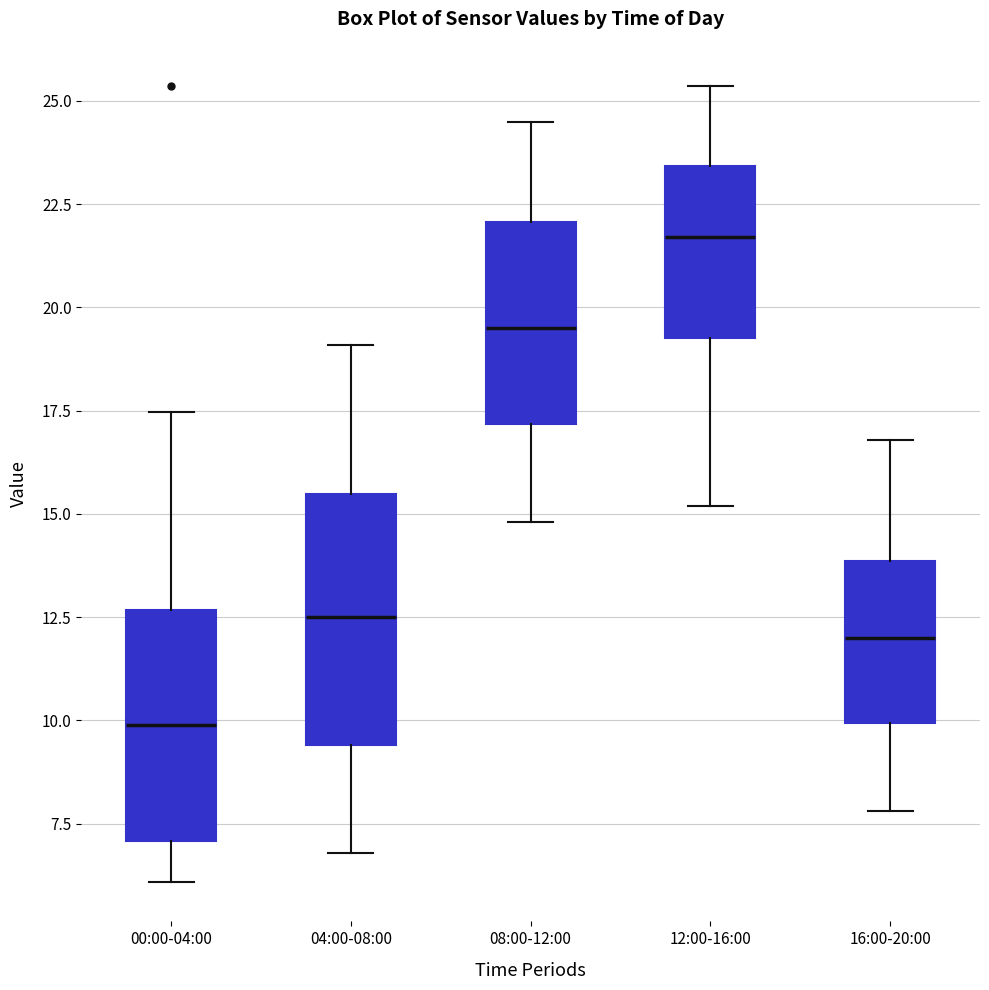

Which box's median line is the highest?

12:00-16:00